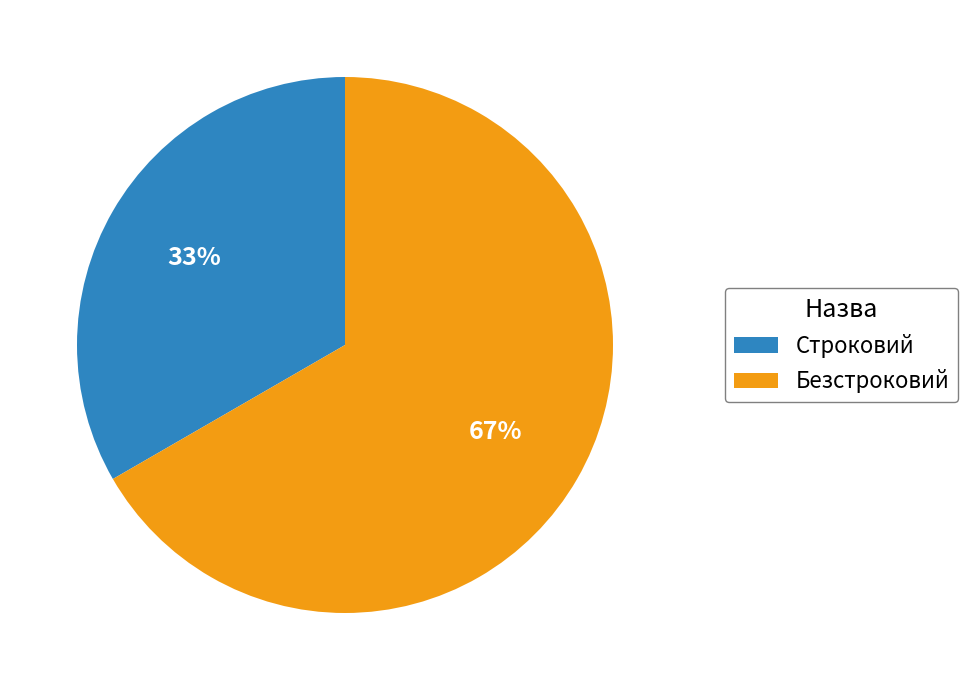

Does Строковий represent more than half of the total?

No